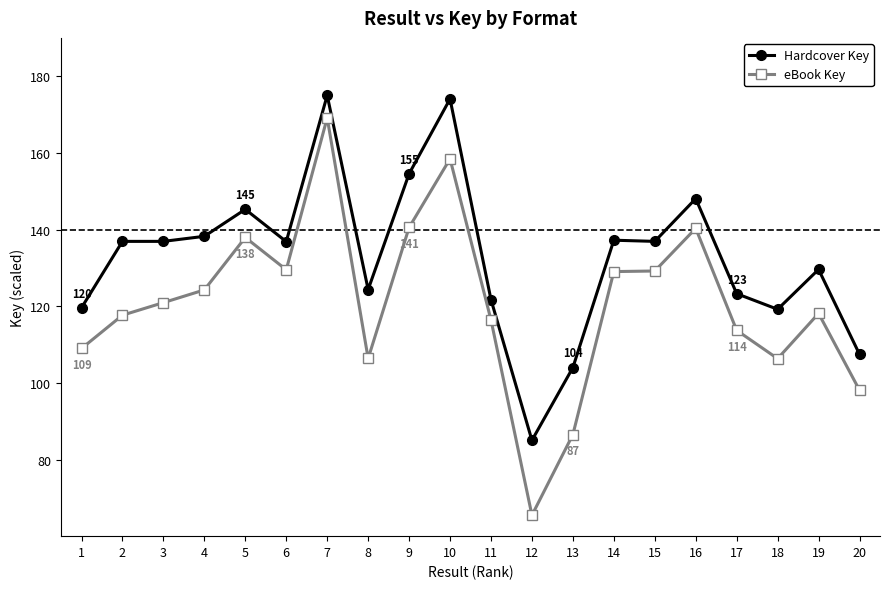

Which series has the largest range (max minus min)?

eBook Key